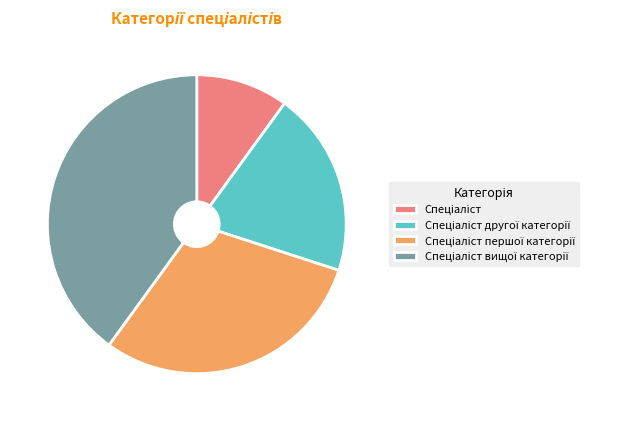

Does any single category account for the majority?

No